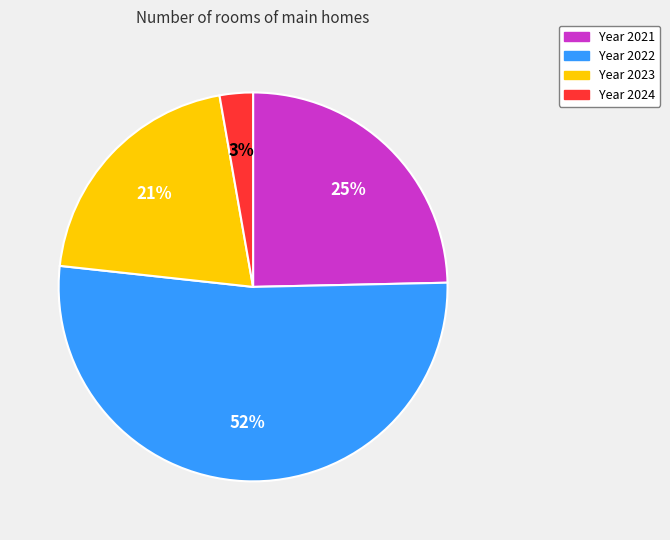

Does any single category account for the majority?

Yes